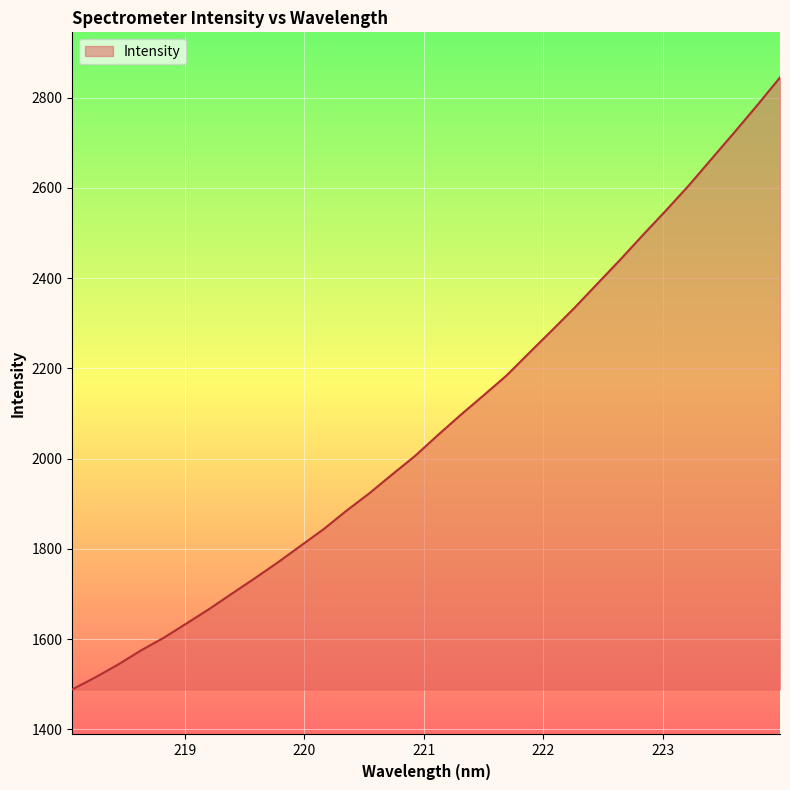

Count the number of categories in the chart.

32